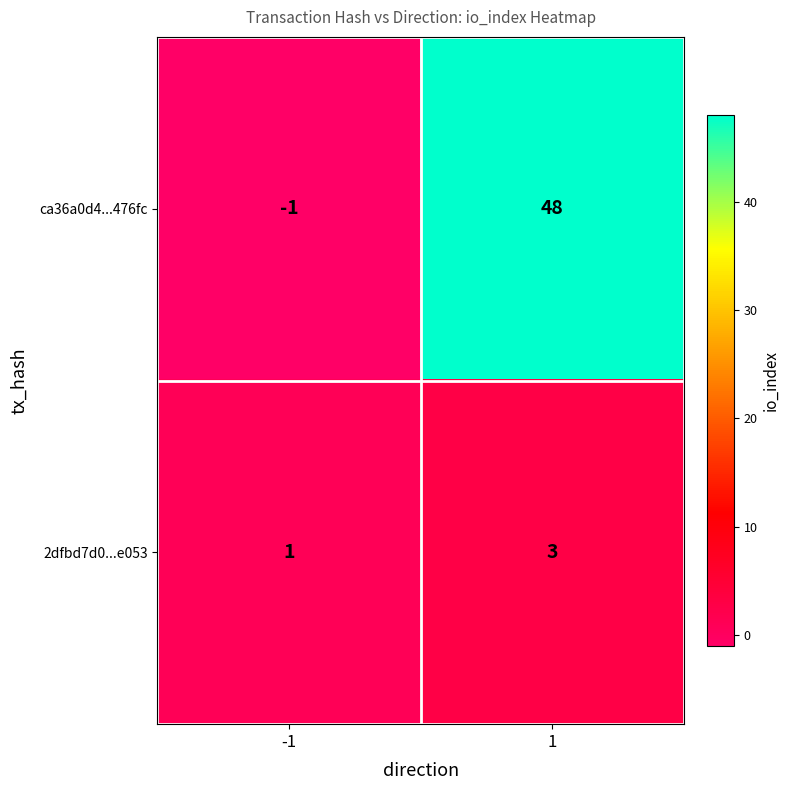

Which series changed the most between -1 and 1?

ca36a0d4...476fc